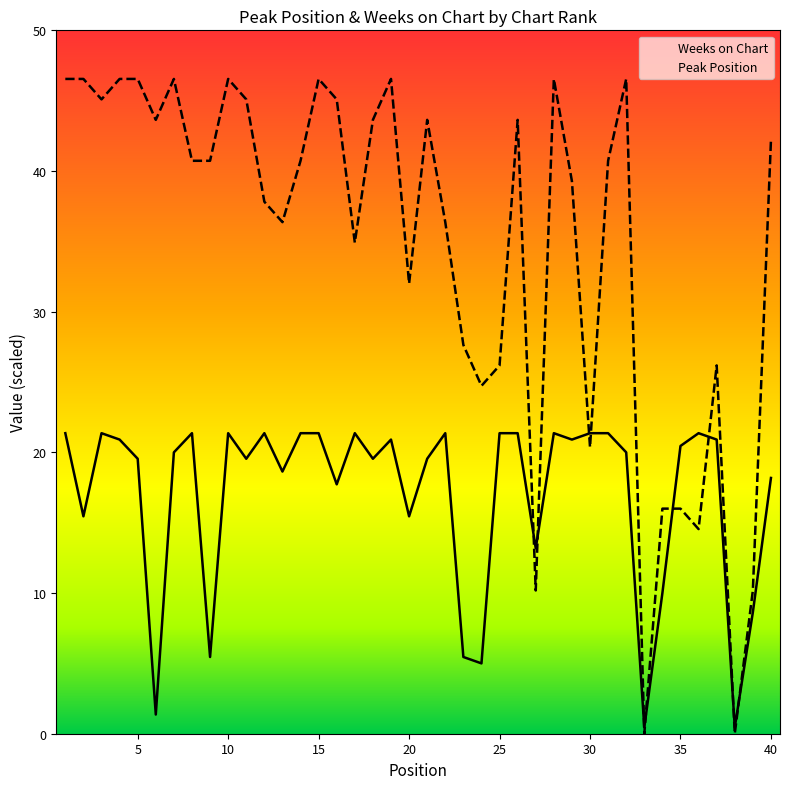

Reading left to right, transcribe all the data shown in this chart.

Weeks on Chart: 21.4	15.5	21.4	20.9	19.5	1.4	20.0	21.4	5.5	21.4	19.5	21.4	18.6	21.4	21.4	17.7	21.4	19.5	20.9	15.5	19.5	21.4	5.5	5.0	21.4	21.4	13.2	21.4	20.9	21.4	21.4	20.0	0.5	10.0	20.5	21.4	20.9	0.5	8.6	18.2
Peak Position: 46.5	46.5	45.1	46.5	46.5	43.6	46.5	40.7	40.7	46.5	45.1	37.8	36.4	40.7	46.5	45.1	34.9	43.6	46.5	32.0	43.6	36.4	27.6	24.7	26.2	43.6	10.2	46.5	39.3	20.4	40.7	46.5	0.0	16.0	16.0	14.5	26.2	0.0	10.2	42.2